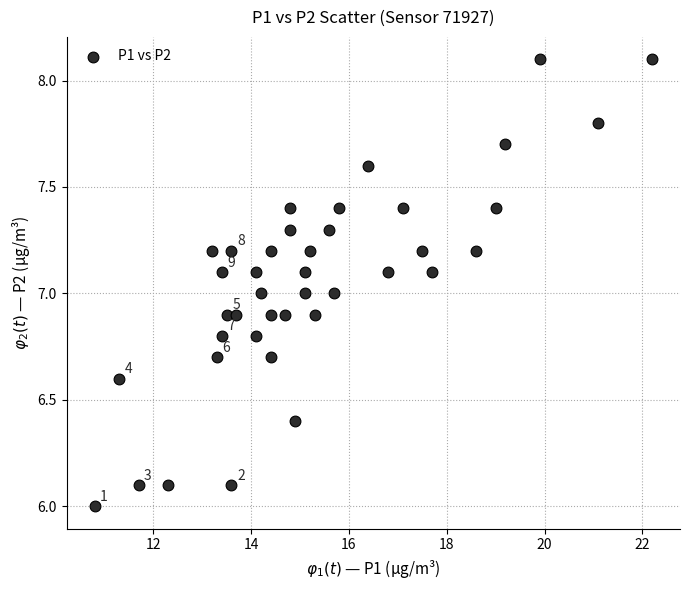

What is the range of Y values (max minus min)?

2.1